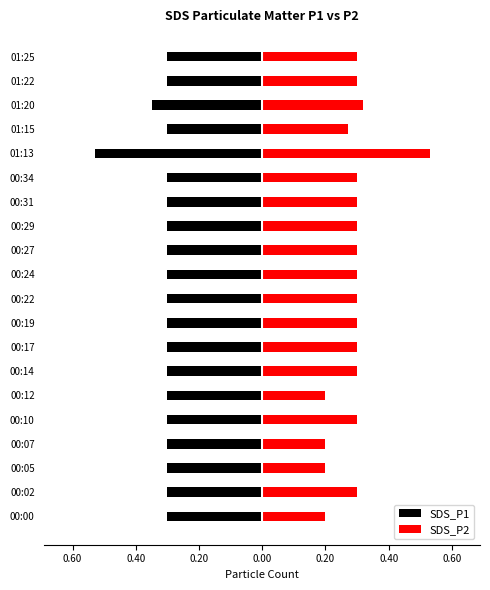

What is the smallest value displayed?

-0.5